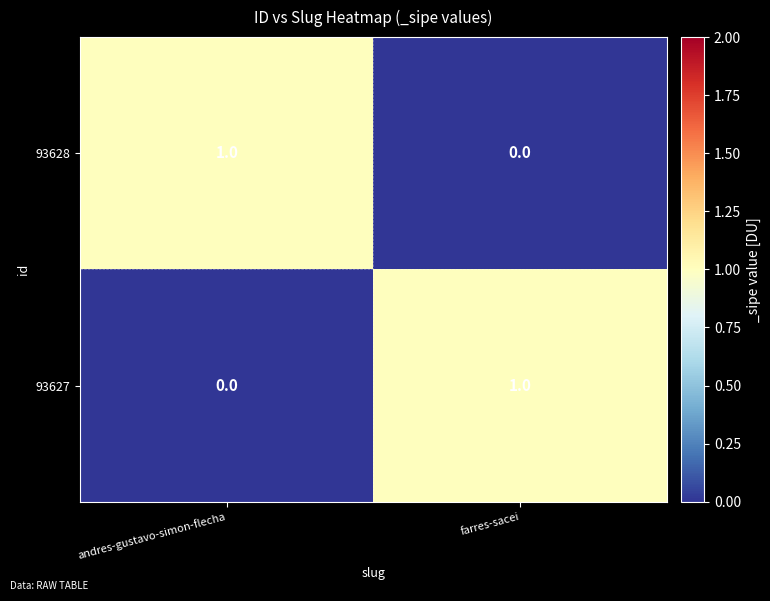

At which label does 93628 reach its minimum?

farres-sacei